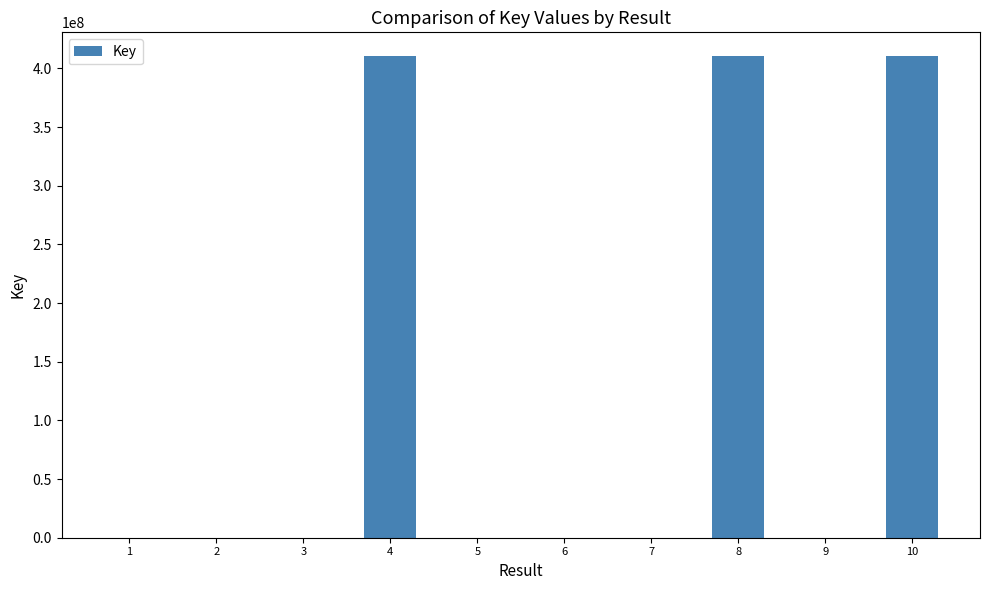

What is the maximum value shown in the chart?

410291758